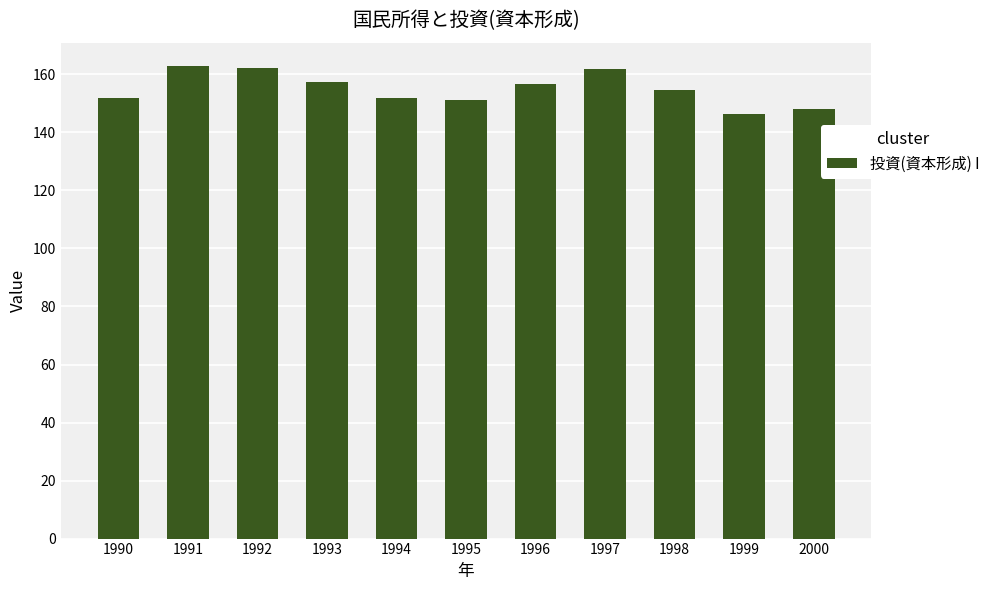

What is the difference between the maximum and minimum values?

16.6